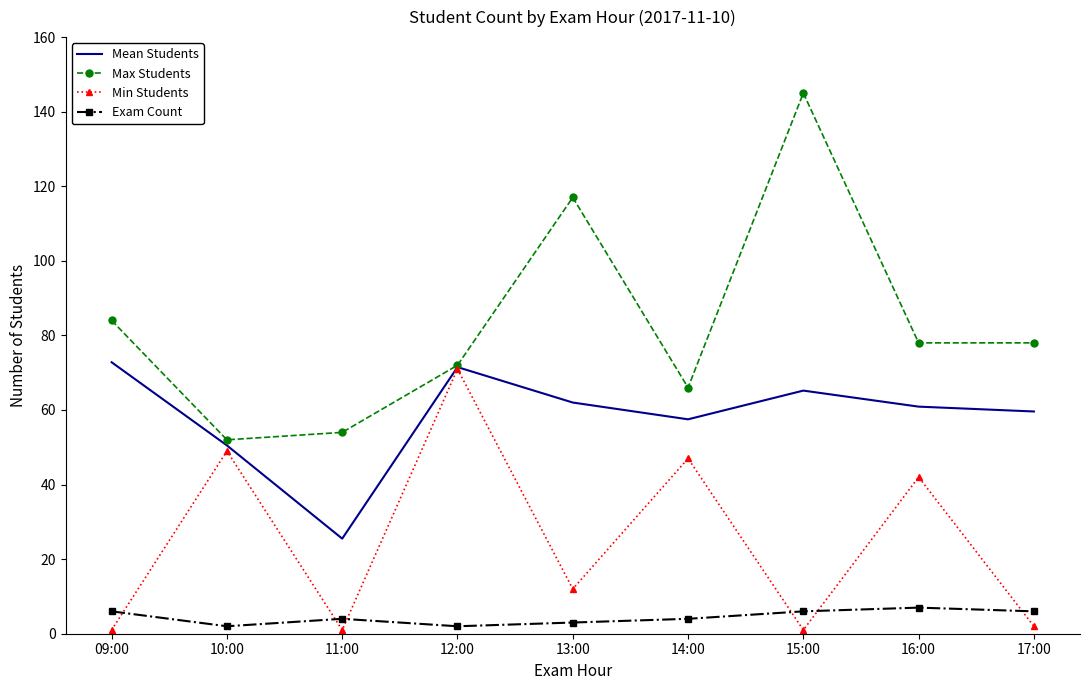

True or false: Exam Count and Mean Students intersect in this chart.

False